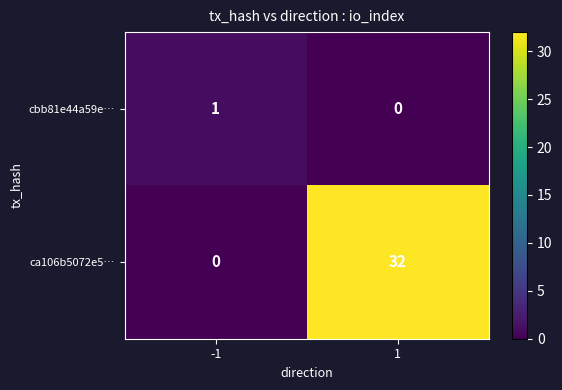

Read the ca106b5072e5… value at 1.

32